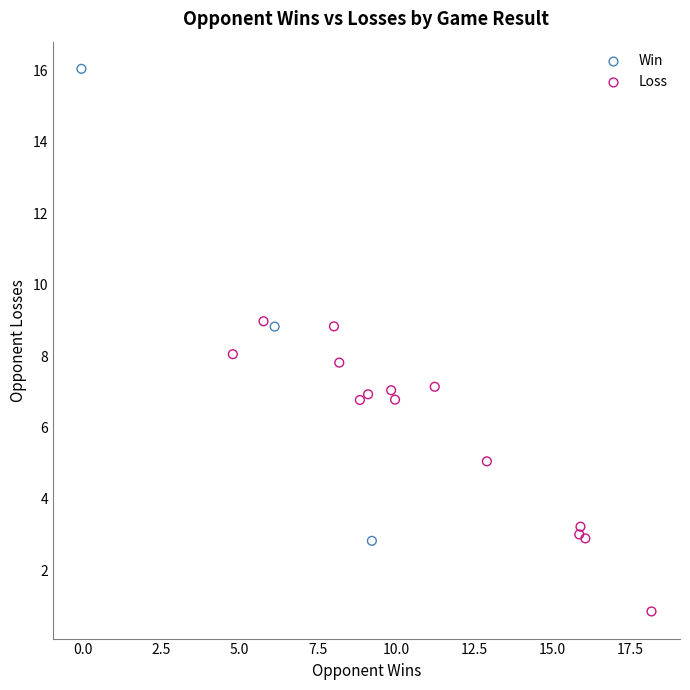

Which series reaches the maximum Y coordinate?

Win